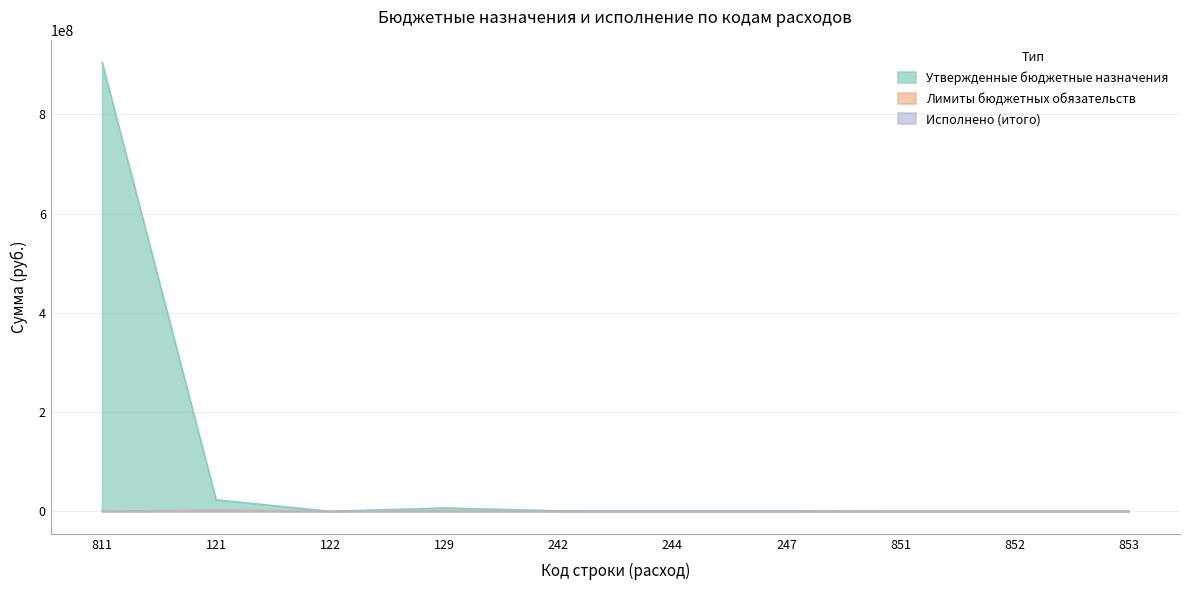

Does the chart display data point markers on the line(s)?

No